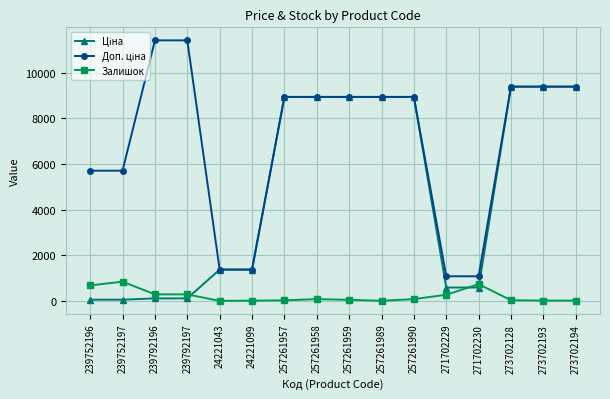

Does the chart have visible grid lines?

Yes